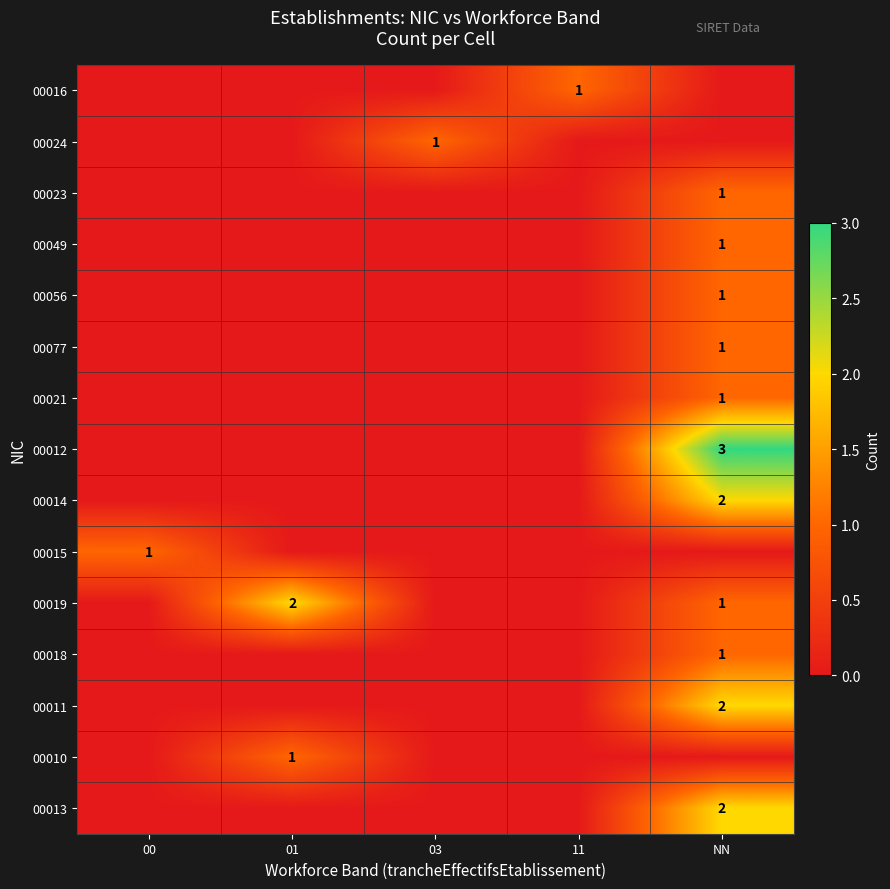

Is it true that 00015 equals 2 at 00?

False